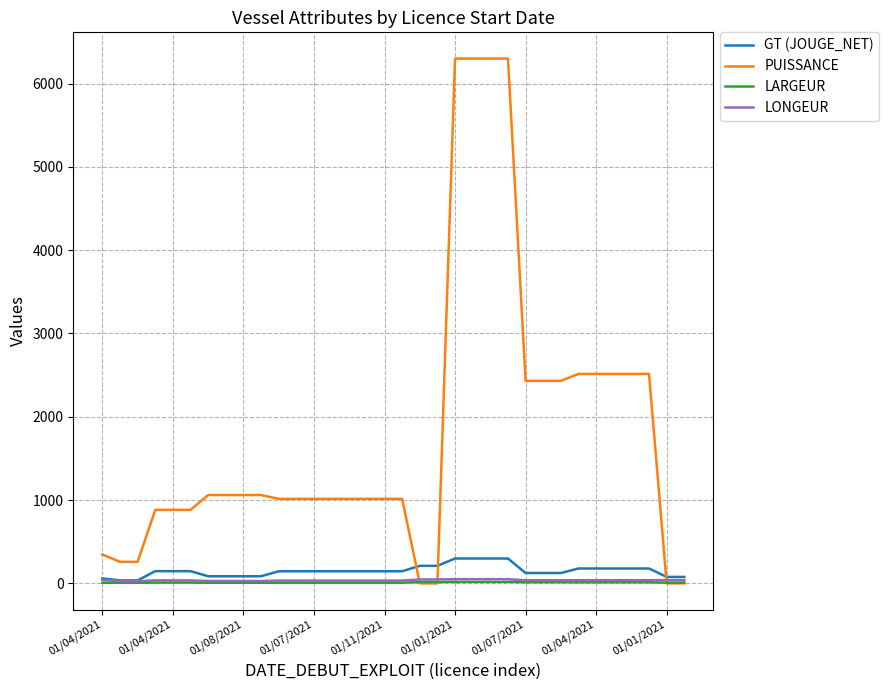

Which series has the largest total across all categories?

PUISSANCE